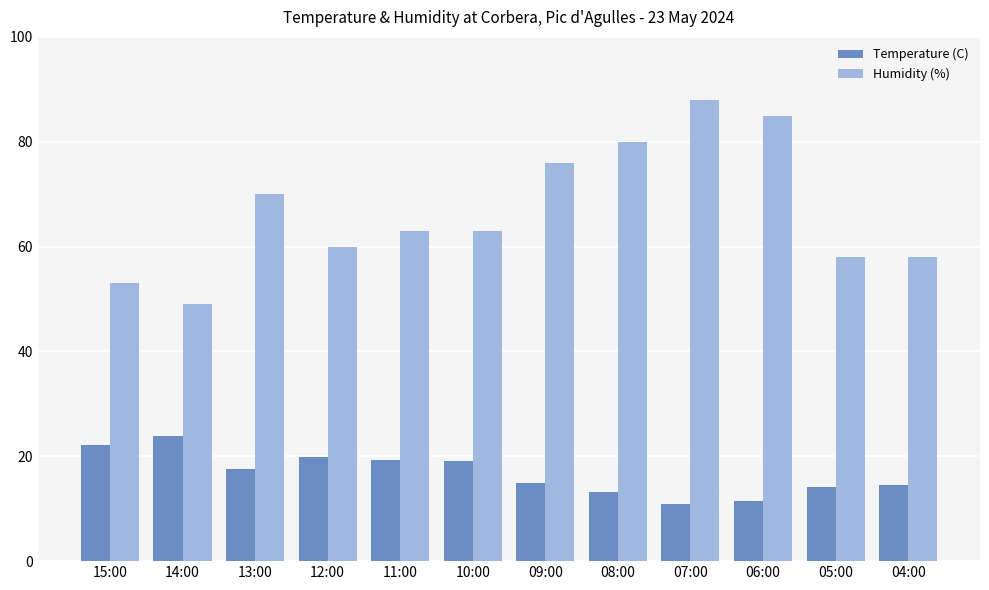

Is the value of Temperature (C) at 15:00 greater than the value of Humidity (%) at 15:00?

No